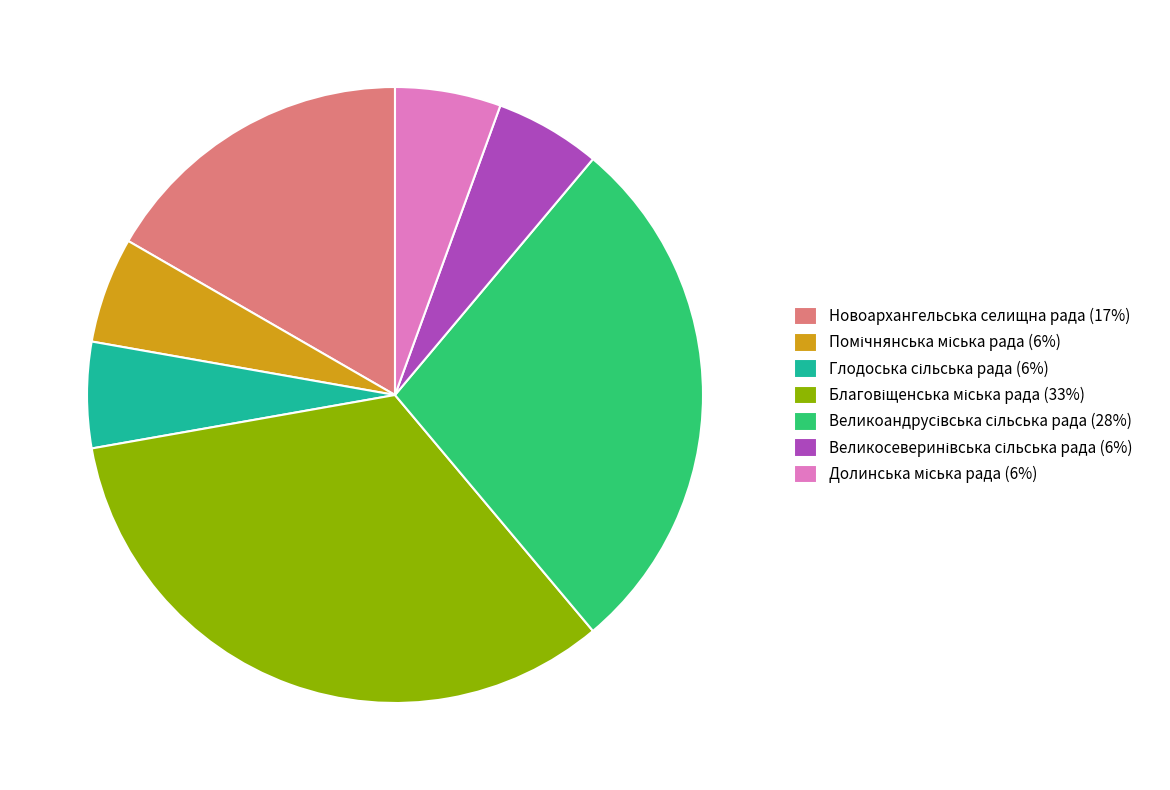

Does any single category account for the majority?

No